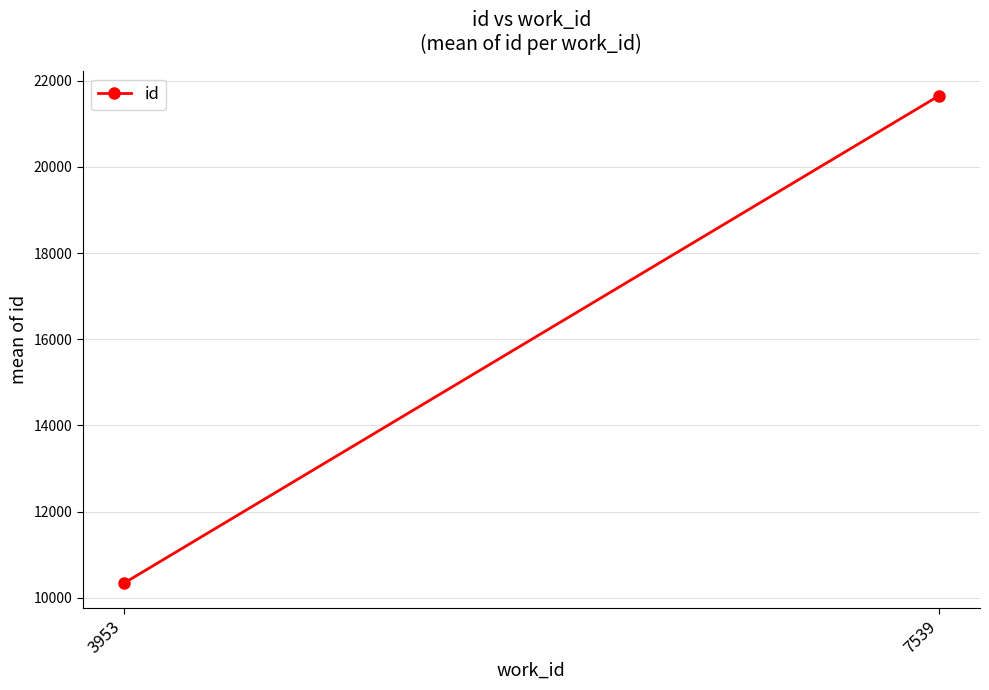

Which has a higher value, 3953 or 7539?

7539